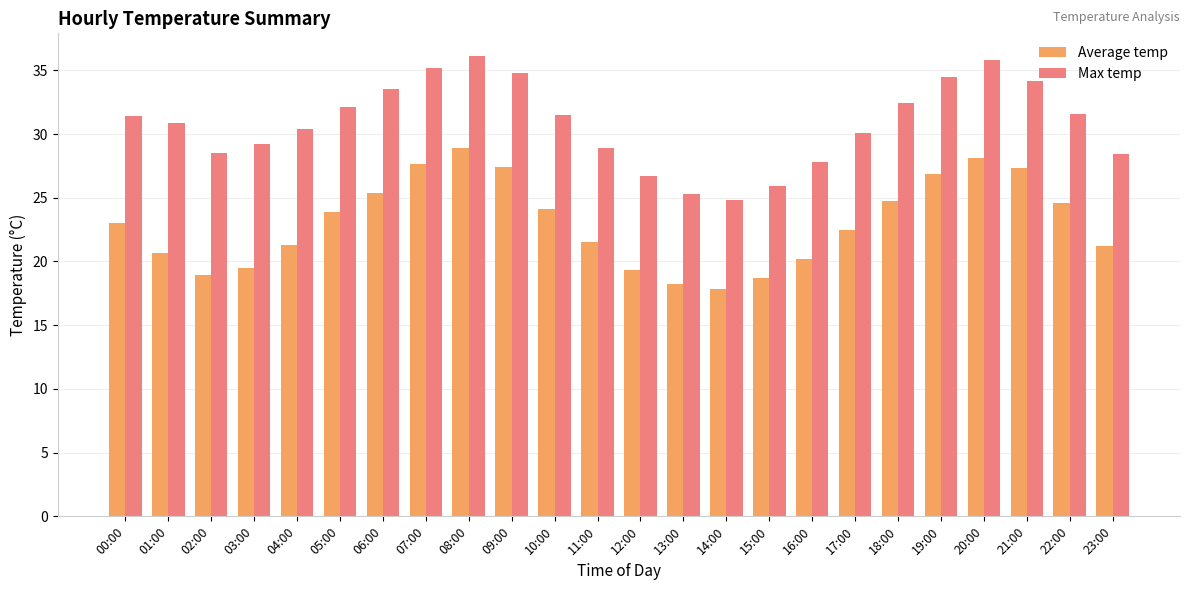

Between 11:00 and 14:00, which series saw the biggest shift?

Max temp